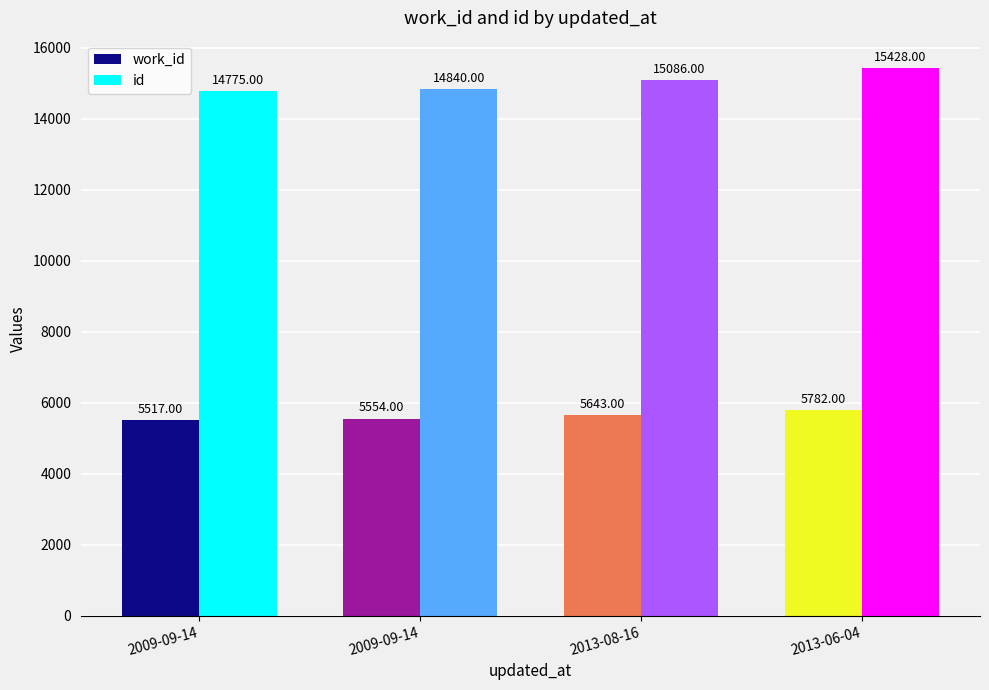

What is the sum of all id values?

60129